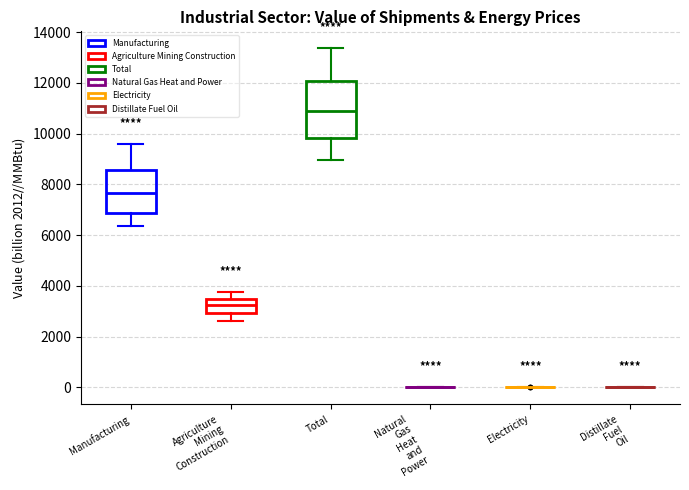

Reading left to right, transcribe this box plot: for each box, give where its median line is, the range the box spans, and where its two whiskers end, as read against the y-axis. The values are not printed on the chart, so give them approximately, as read against the axis.

Manufacturing: median 7600, box 6800 to 8600, whiskers 6400 to 9600
Agriculture Mining Construction: median 3200, box 3000 to 3400, whiskers 2600 to 3800
Total: median 10800, box 9800 to 12000, whiskers 9000 to 13400
Natural Gas Heat and Power: box collapsed to a line at 0, whiskers 0 to 0
Electricity: box collapsed to a line at 0, whiskers 0 to 0
Distillate Fuel Oil: box collapsed to a line at 0, whiskers 0 to 0